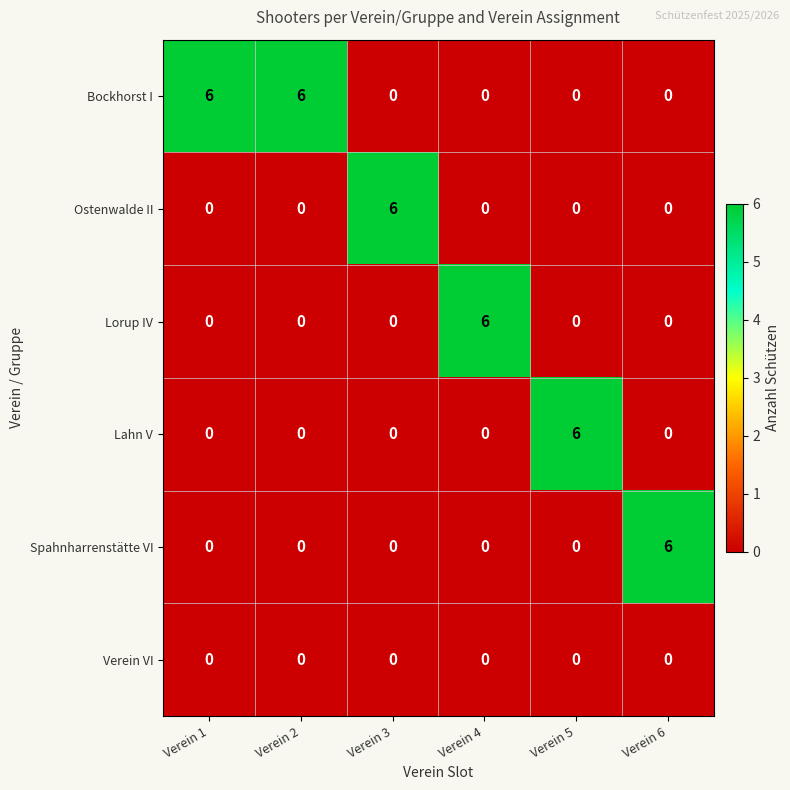

The value of Verein VI at Verein 6 is 0. True or false?

True